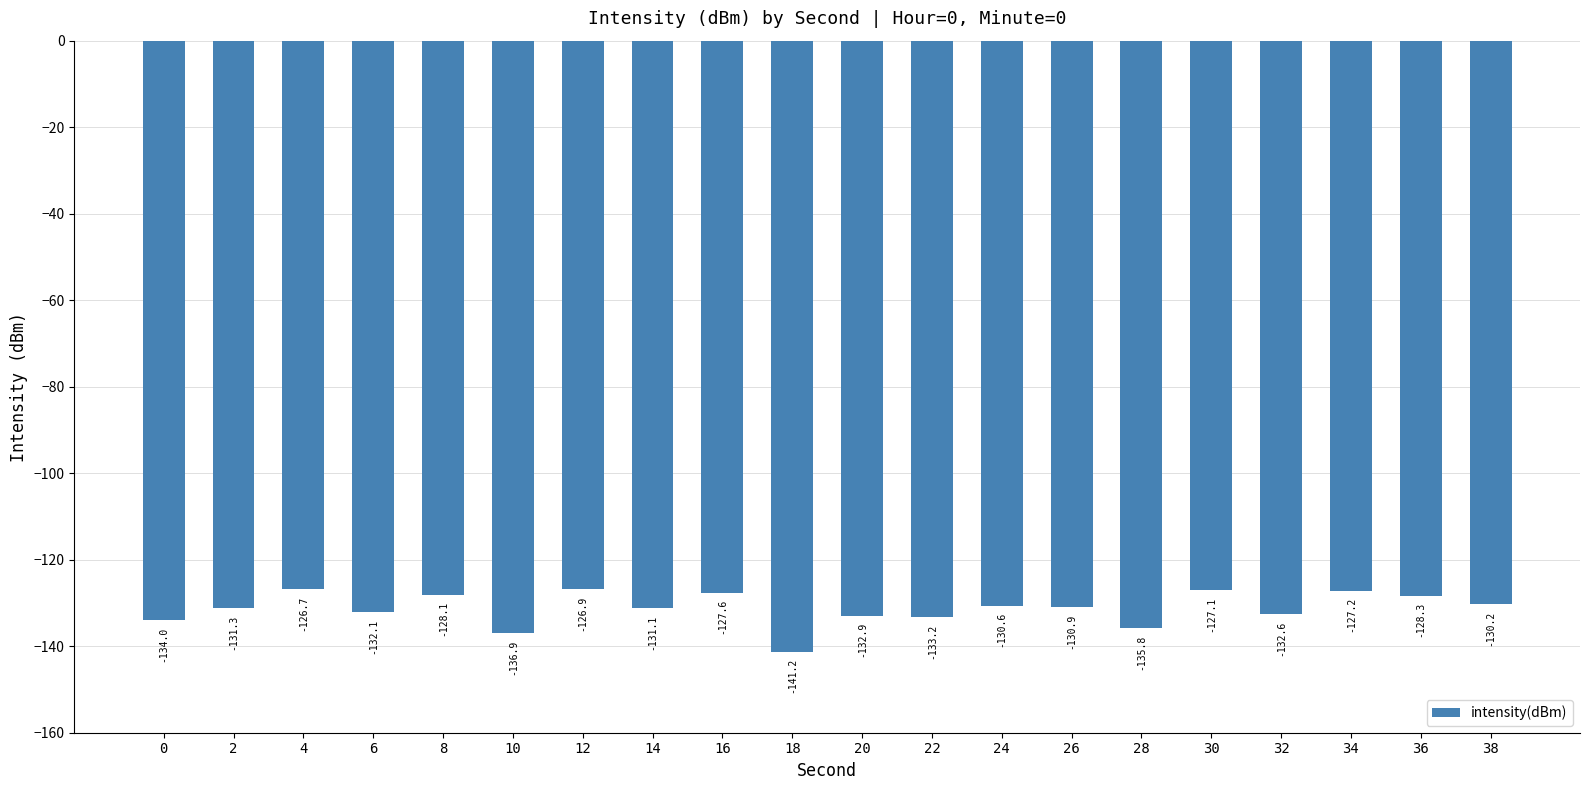

Where does the data first go above -130?

4